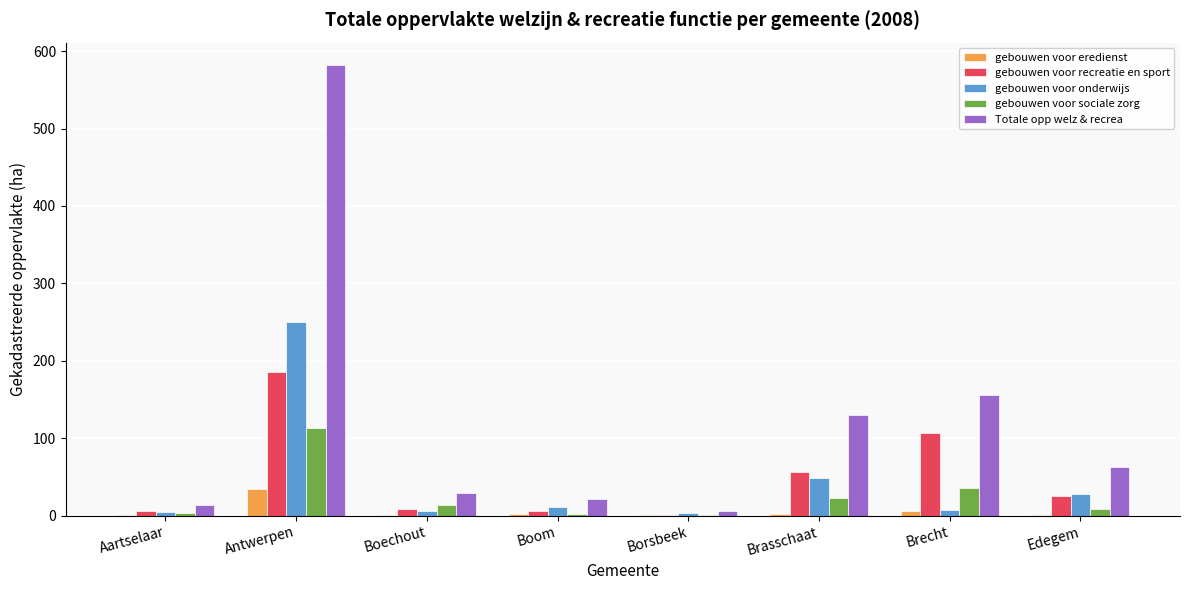

What is the spread (max minus min) of values at Aartselaar?

13.9